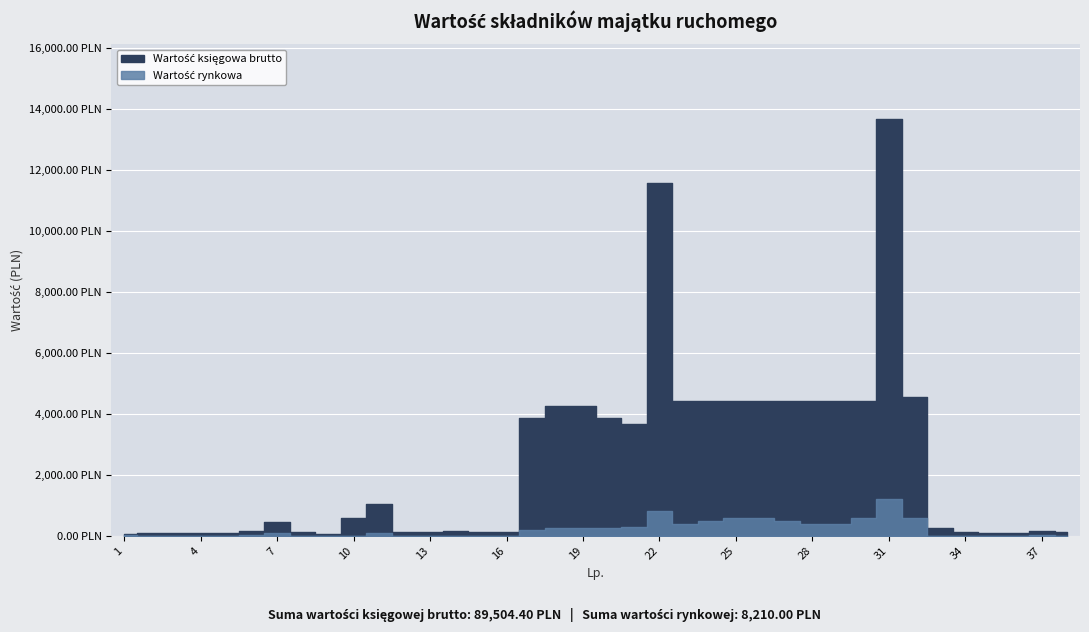

What is the value of the Wartość rynkowa point at the 21st from the left?

300.0